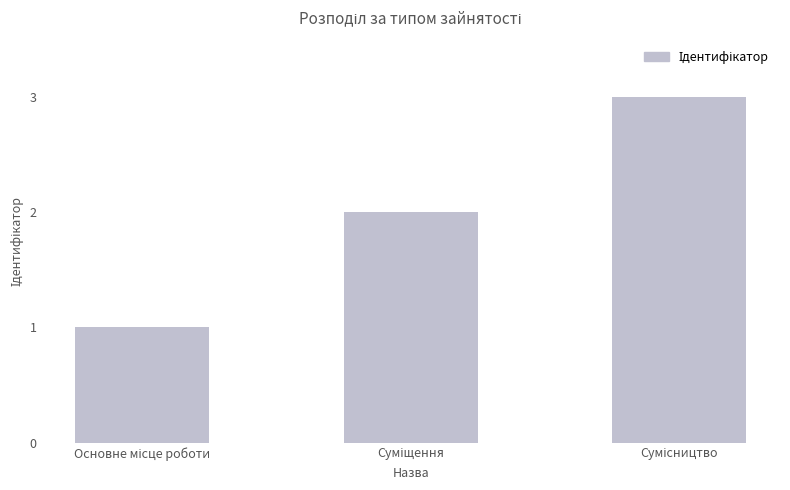

What is the sum of all values?

6